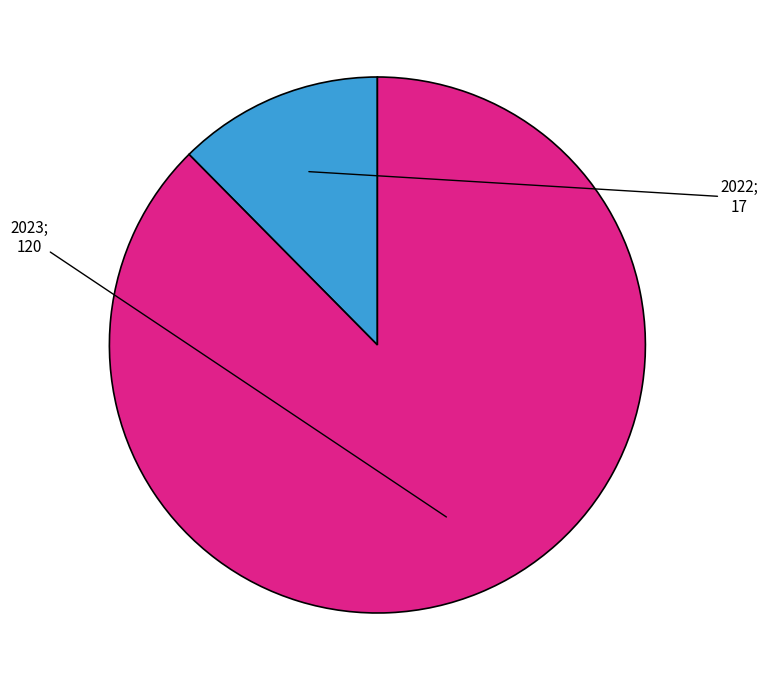

Count the number of slices in the pie.

2